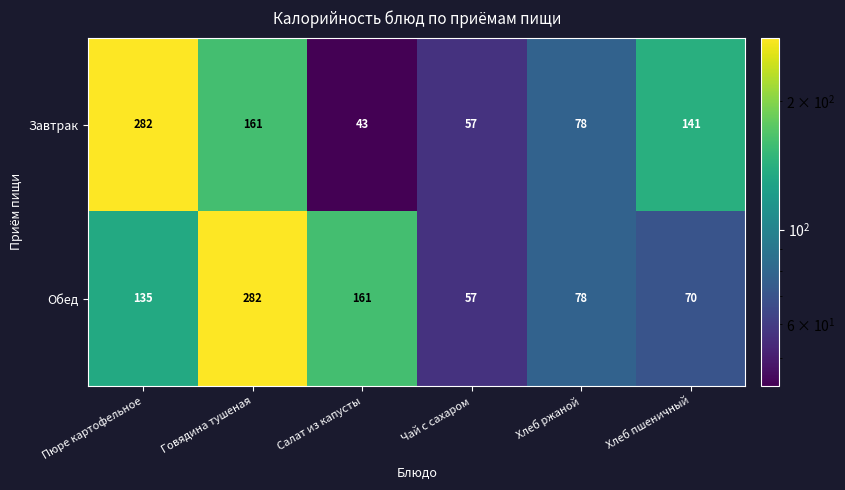

Rank the series by their average value, from lowest to highest.

Завтрак, Обед